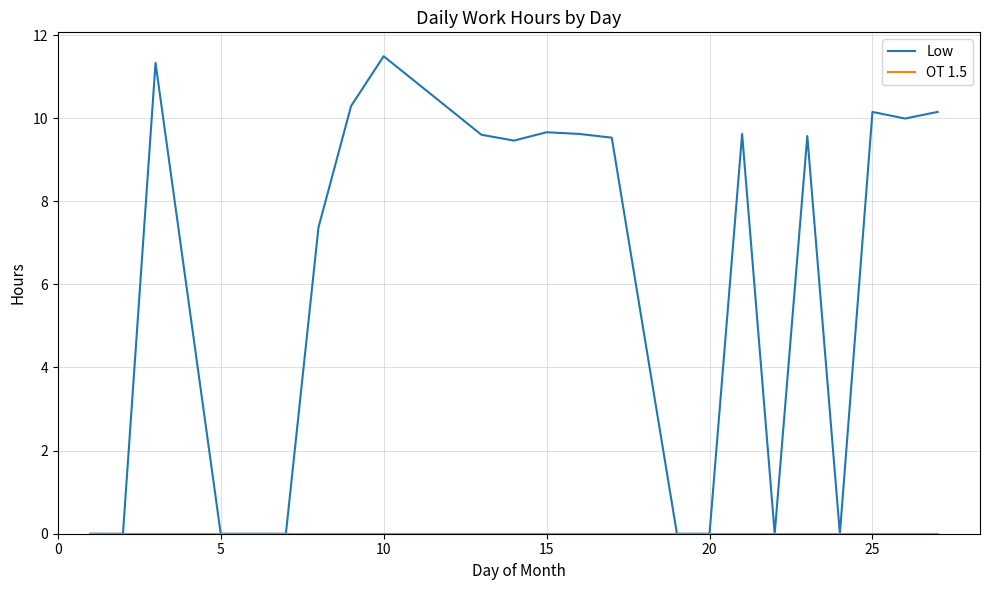

Which series has the largest total across all categories?

Low